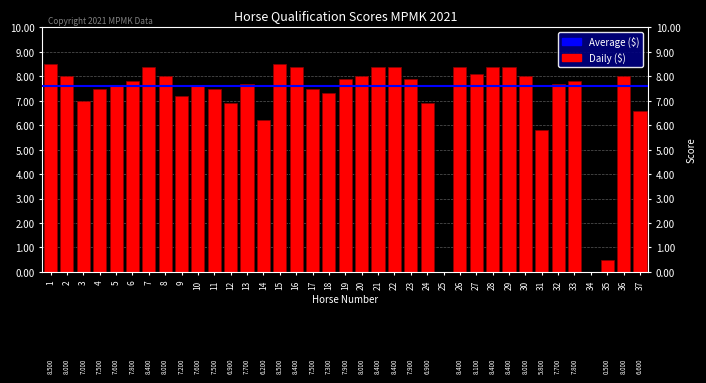

Does the chart contain stacked bars?

No